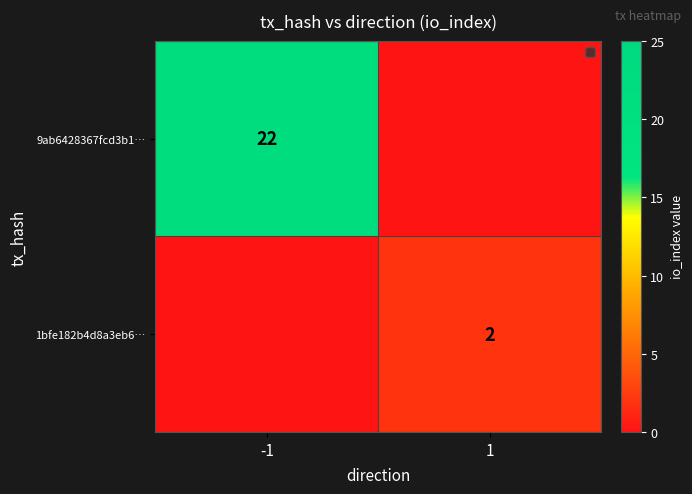

How many categories are shown in the chart?

2